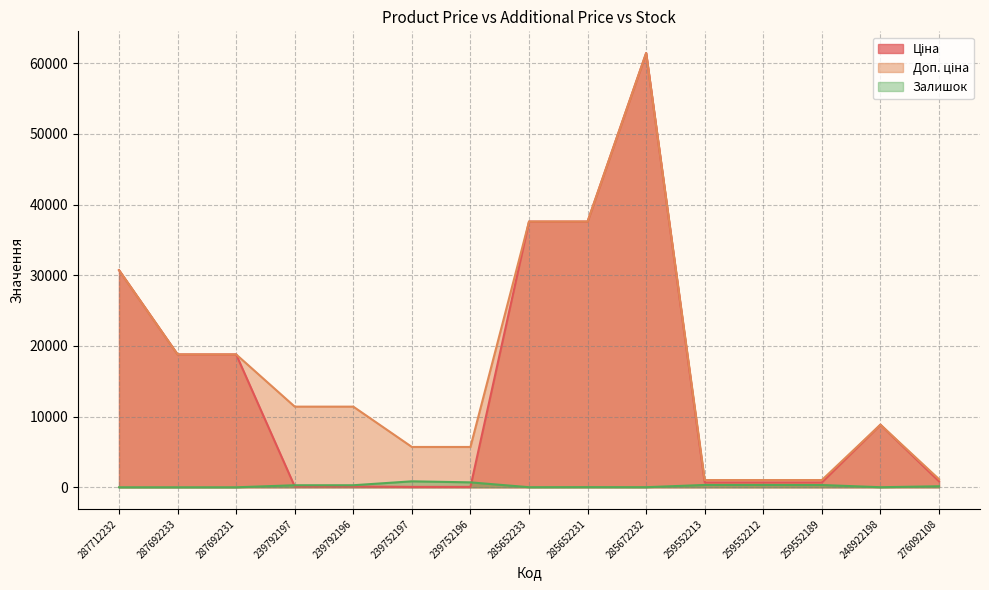

Is the value of Доп. ціна at 239752196 greater than the value of Ціна at 287692233?

No